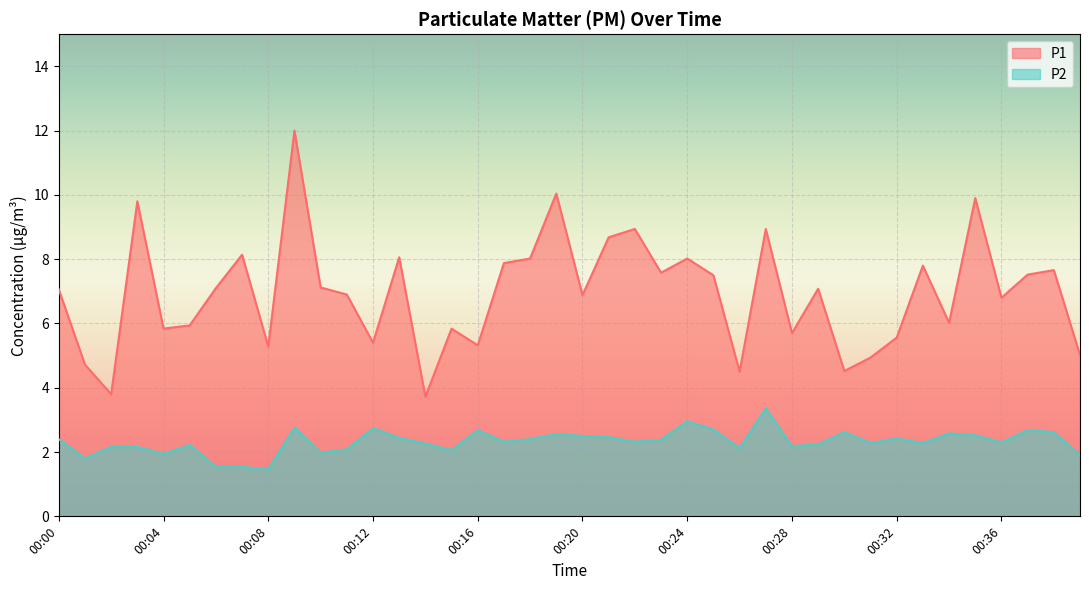

Reading left to right, transcribe all the data shown in this chart.

P1: 7.1	4.7	3.8	9.8	5.8	5.9	7.1	8.1	5.3	12.0	7.1	6.9	5.4	8.1	3.7	5.8	5.3	7.9	8.0	10.0	6.9	8.7	8.9	7.6	8.0	7.5	4.5	8.9	5.7	7.1	4.5	4.9	5.6	7.8	6.0	9.9	6.8	7.5	7.7	5.0
P2: 2.4	1.8	2.2	2.2	1.9	2.2	1.5	1.5	1.5	2.8	2.0	2.1	2.7	2.4	2.3	2.1	2.7	2.3	2.4	2.6	2.5	2.5	2.3	2.4	3.0	2.7	2.1	3.4	2.2	2.2	2.6	2.3	2.4	2.3	2.6	2.5	2.3	2.7	2.6	1.9